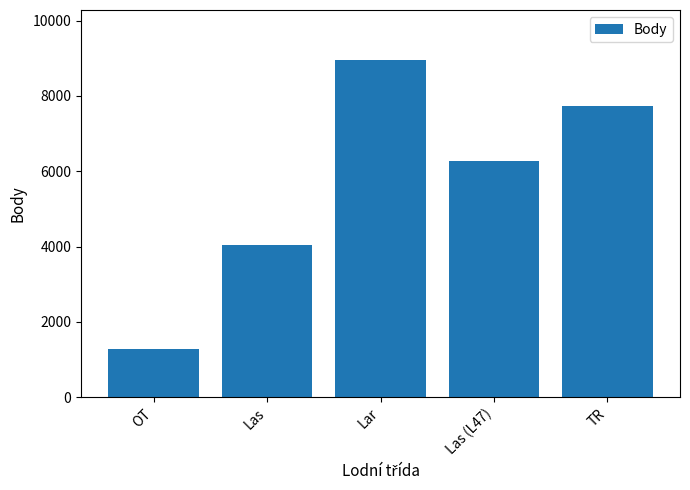

Count the values in the range 4047 to 7734.

3